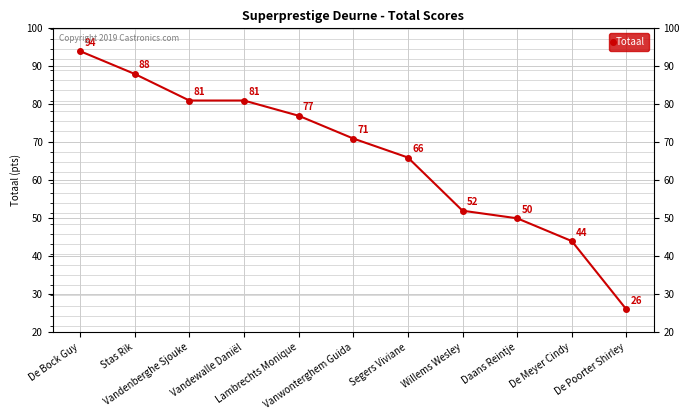

What is the label of the 10th point from the left?

De Meyer Cindy